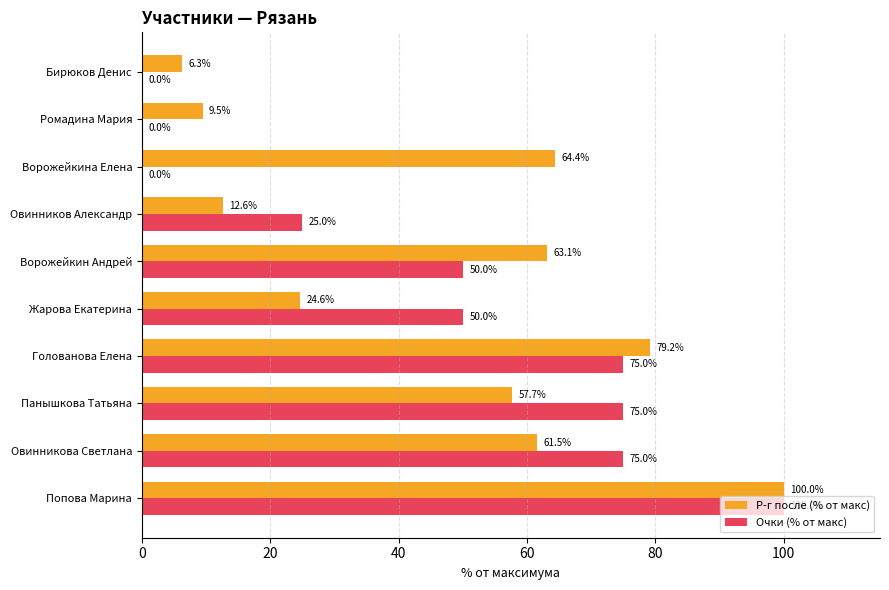

Where is Р-г после (% от макс) nearest to the value 53?

Панышкова Татьяна